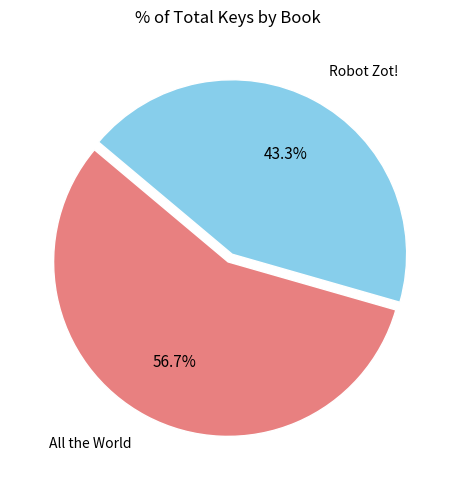

How many segments does this pie chart have?

2